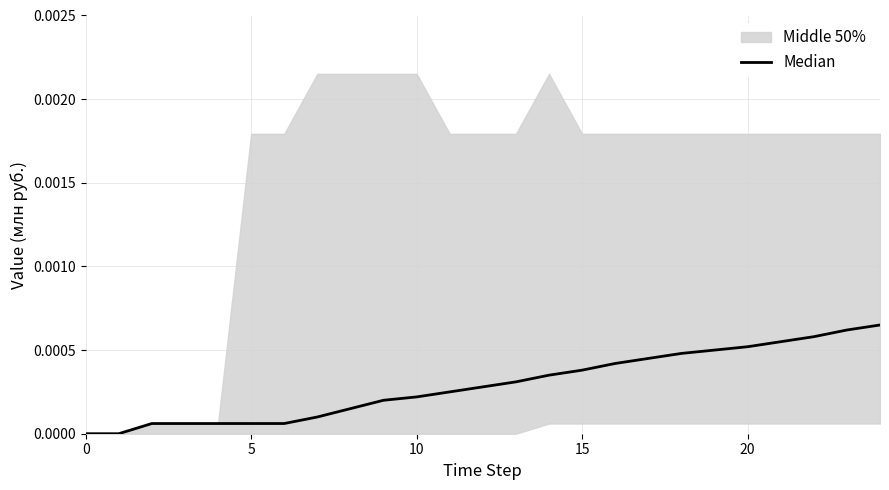

The chart shows a value of 0.0 at 9. True or false?

True